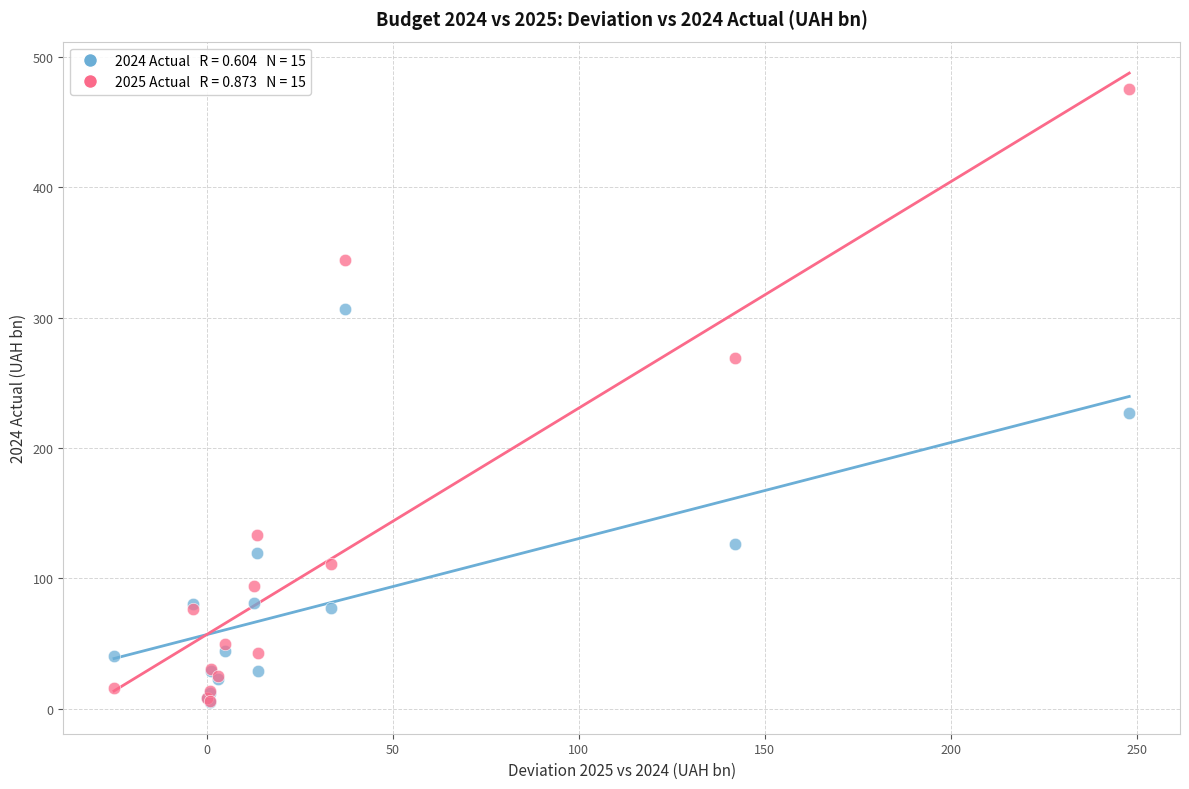

Across all series, what Y value is closest to 240?

227.2